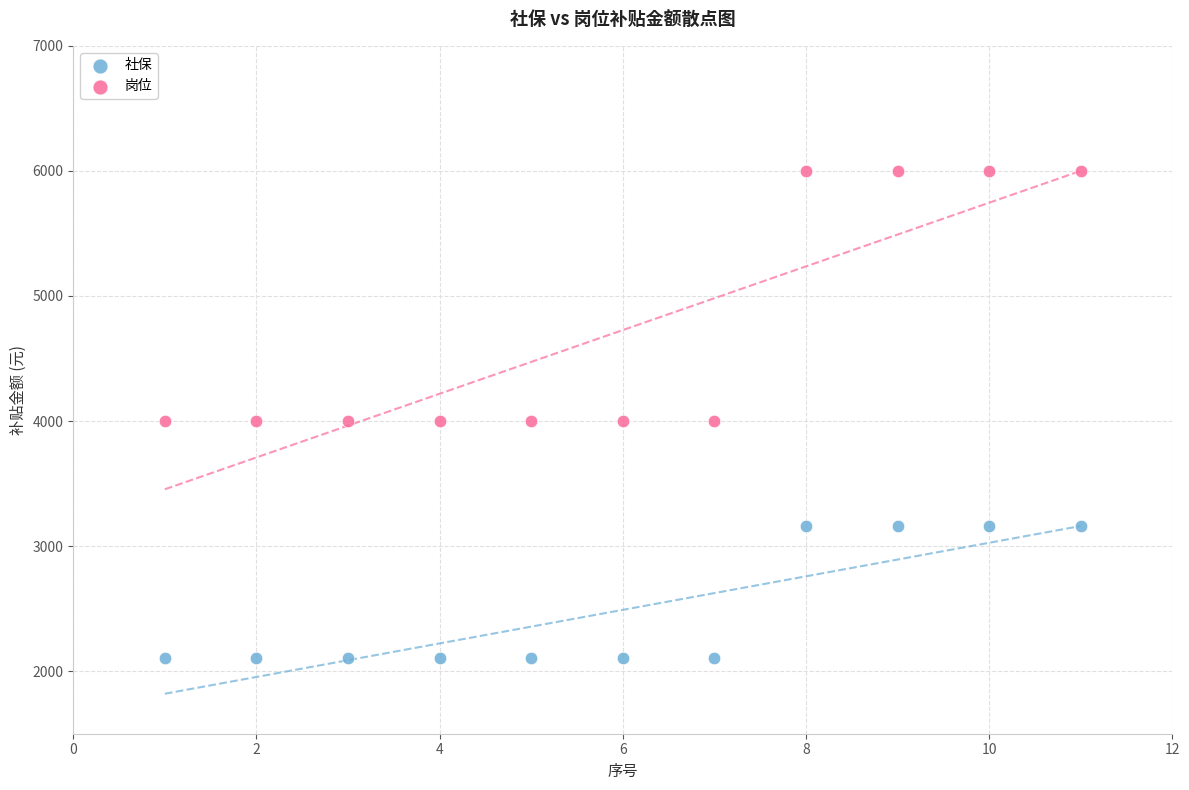

Across all data points, what is the range of Y values (max minus min)?

3892.9